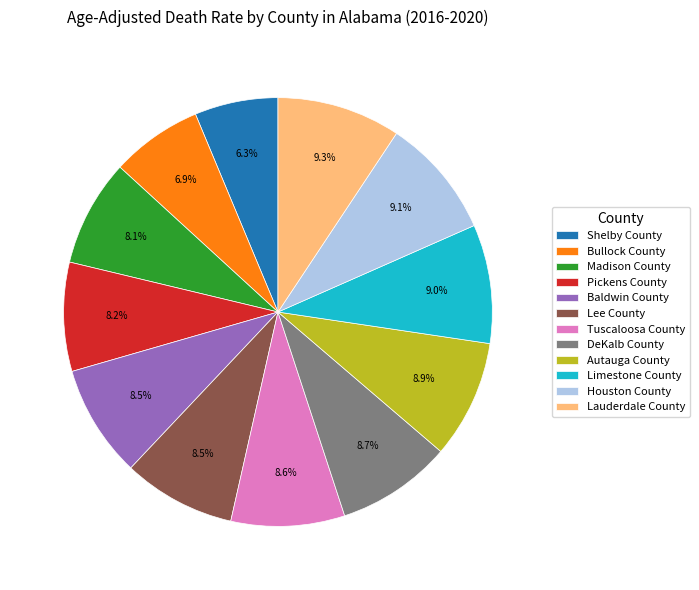

Is there any slice that represents more than half of the pie?

No